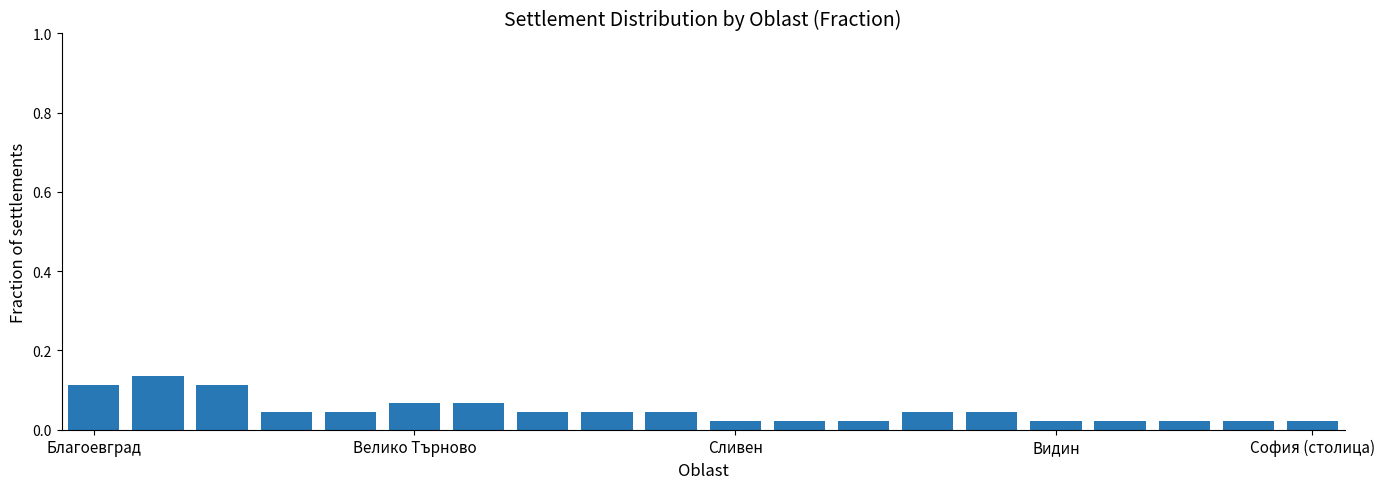

Count the values in the range 0 to 1.

20